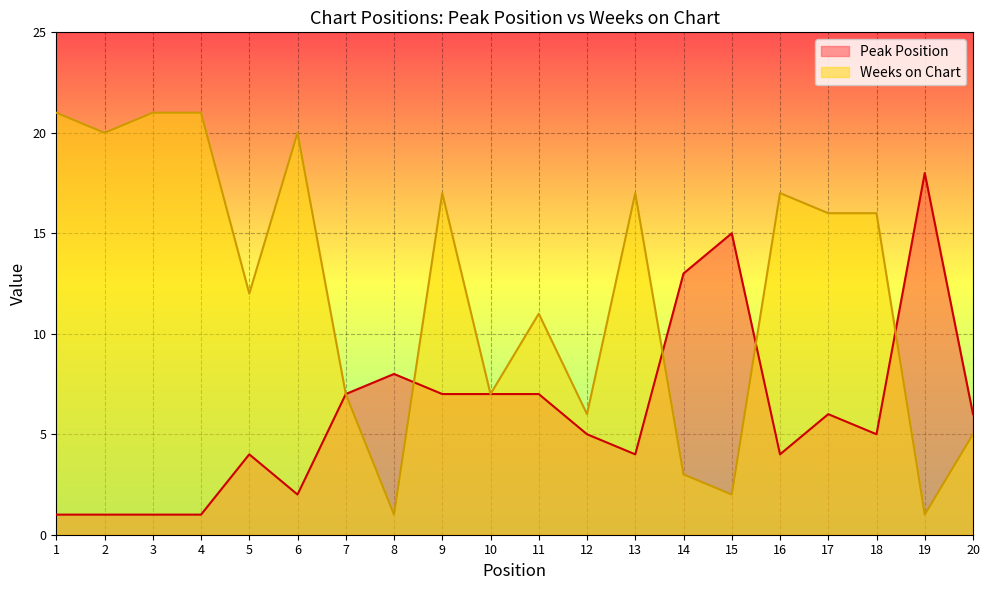

Where is the first local maximum for Peak Position?

5